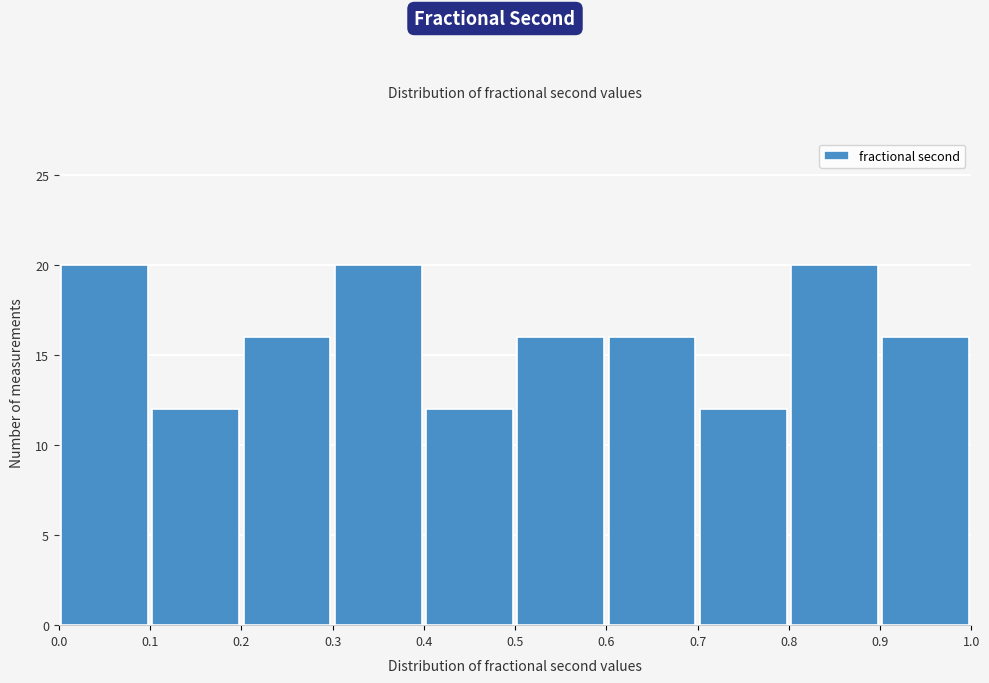

How tall is the bar that spans 0.5 to 0.6 on the x-axis? The values are not printed on the chart, so give them approximately, as read against the axis.

16